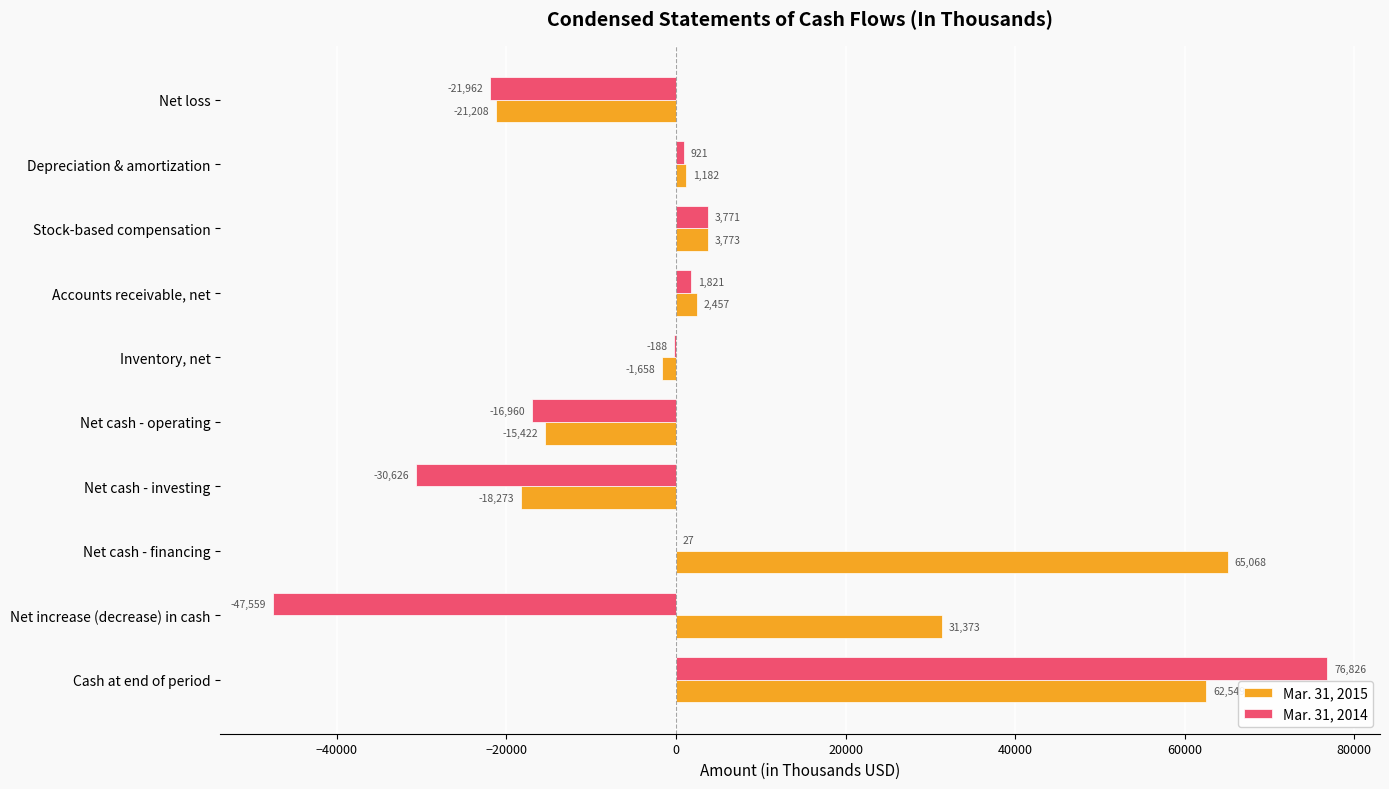

What is the approximate value of Mar. 31, 2014 at Cash at end of period?

76826